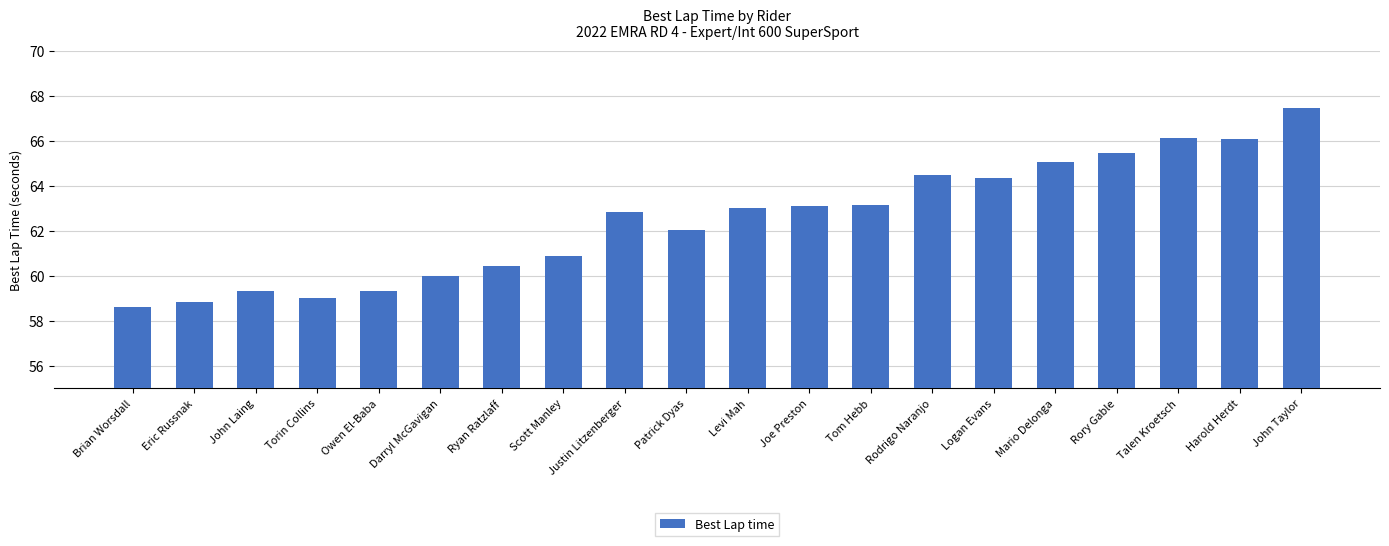

What position from the left is Owen El-Baba?

5